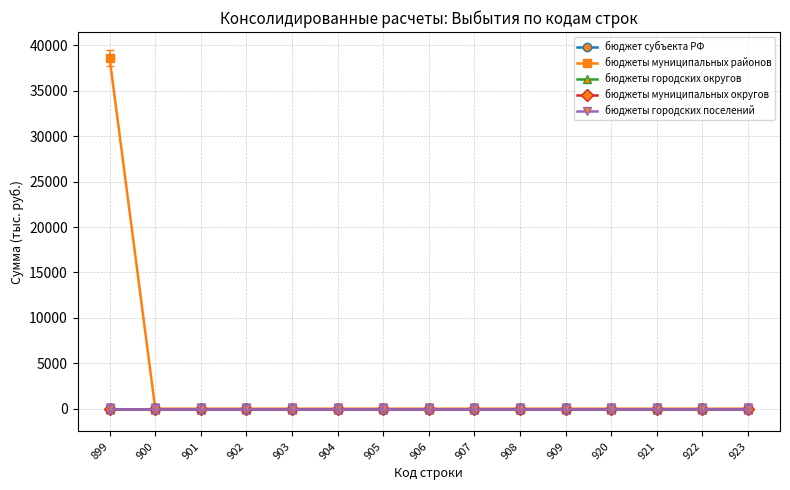

True or false: бюджет субъекта РФ and бюджеты муниципальных районов cross at least once.

False